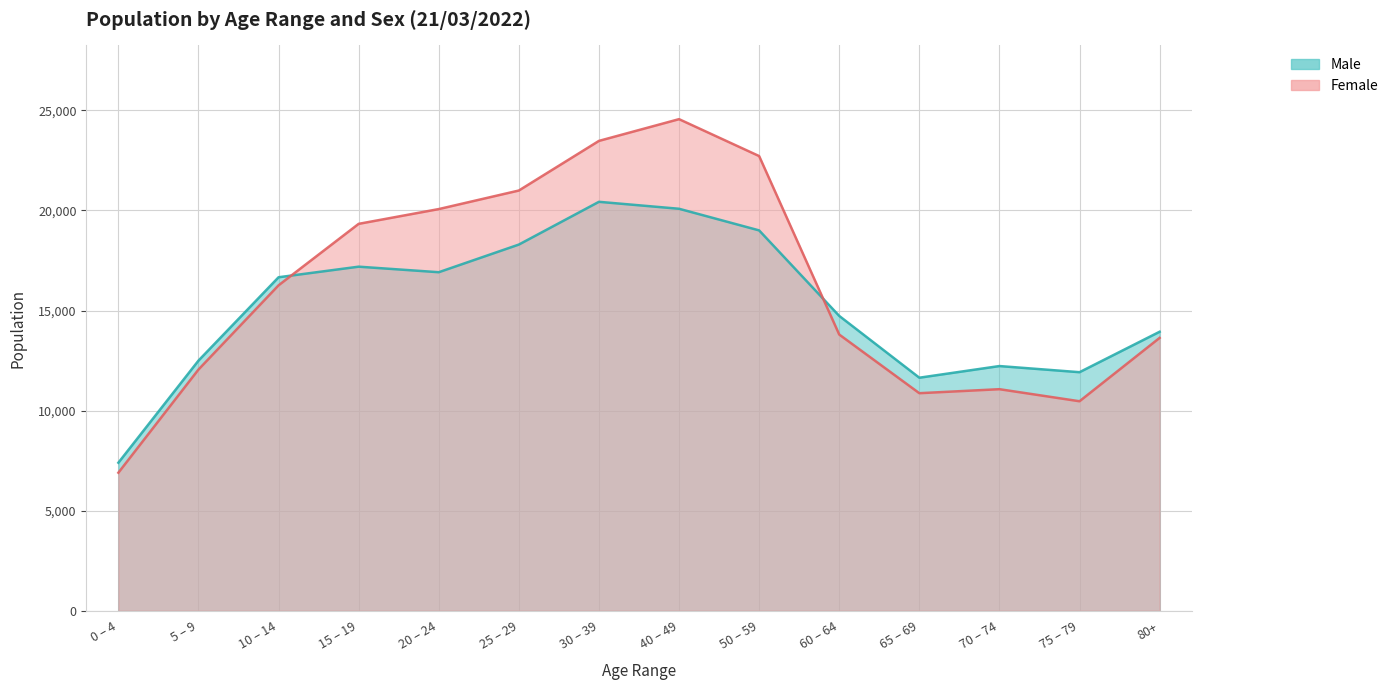

How many data points in Male are above 16660?

7